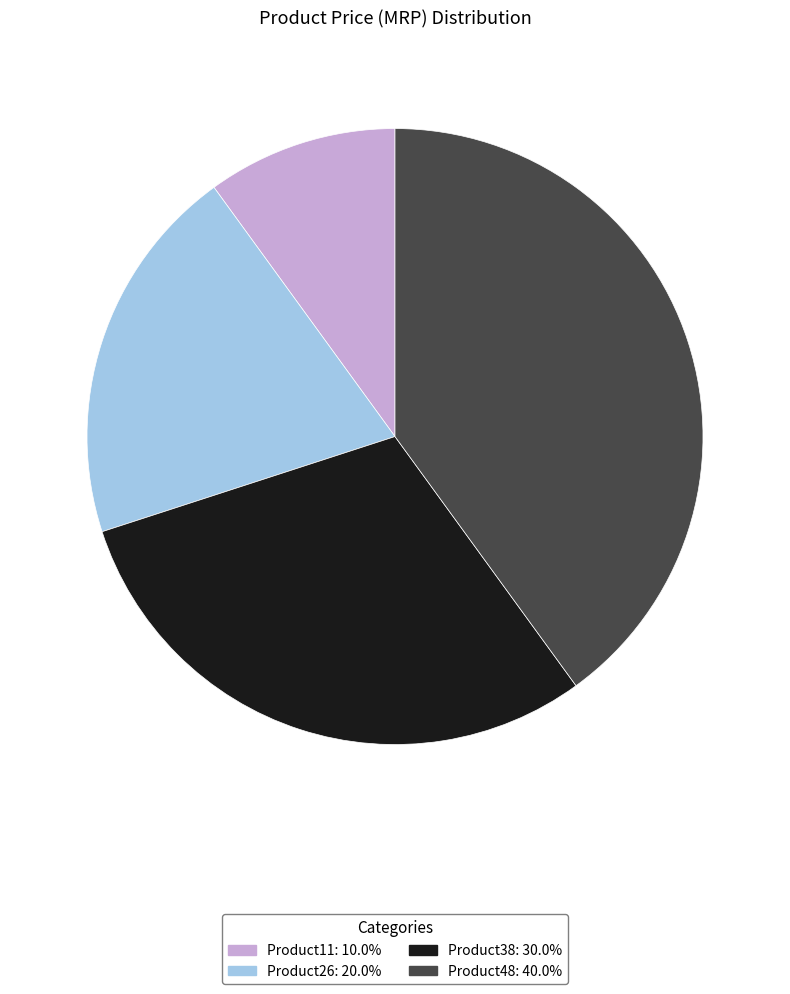

Which slice is the smallest?

Product11